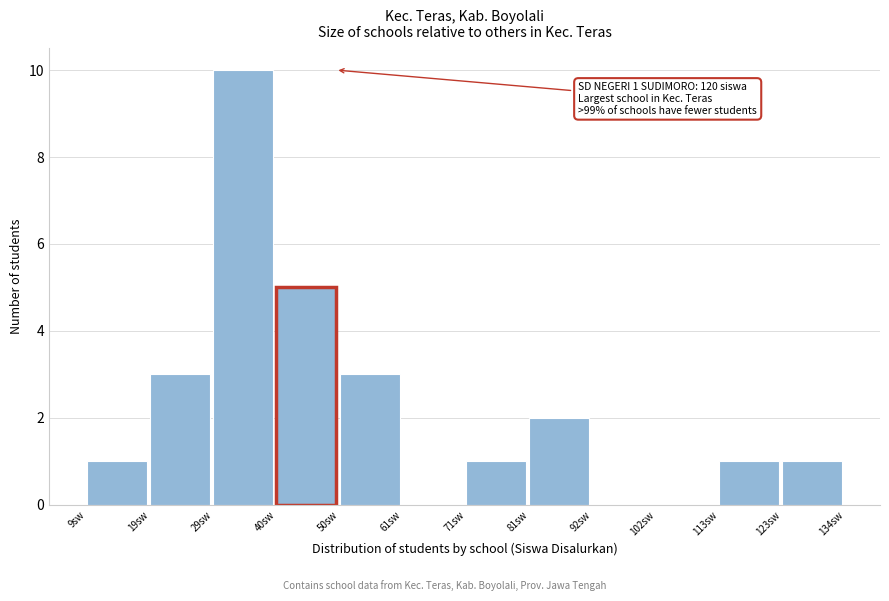

Over which range of the x-axis is the bar tallest?

30 to 40